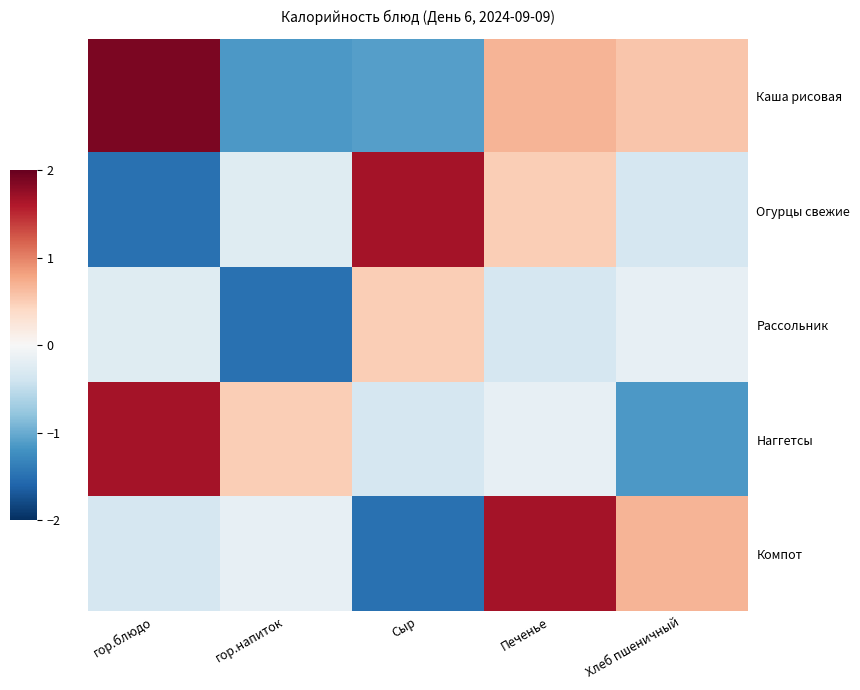

Reading left to right, transcribe all the data shown in this chart.

Каша рисовая: гор.блюдо=1.9	гор.напиток=-1.2	Сыр=-1.1	Печенье=0.7	Хлеб пшеничный=0.6
Огурцы свежие: гор.блюдо=-1.5	гор.напиток=-0.2	Сыр=1.7	Печенье=0.5	Хлеб пшеничный=-0.3
Рассольник: гор.блюдо=-0.2	гор.напиток=-1.5	Сыр=0.5	Печенье=-0.3	Хлеб пшеничный=-0.2
Наггетсы: гор.блюдо=1.7	гор.напиток=0.5	Сыр=-0.3	Печенье=-0.2	Хлеб пшеничный=-1.2
Компот: гор.блюдо=-0.3	гор.напиток=-0.2	Сыр=-1.5	Печенье=1.7	Хлеб пшеничный=0.7